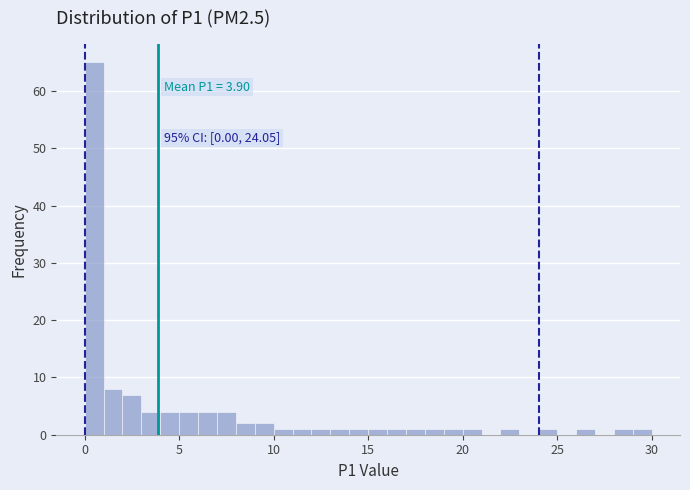

Around what value on the x-axis is the tallest bar? Give the approximate position of its centre, as read against the axis.

0.5